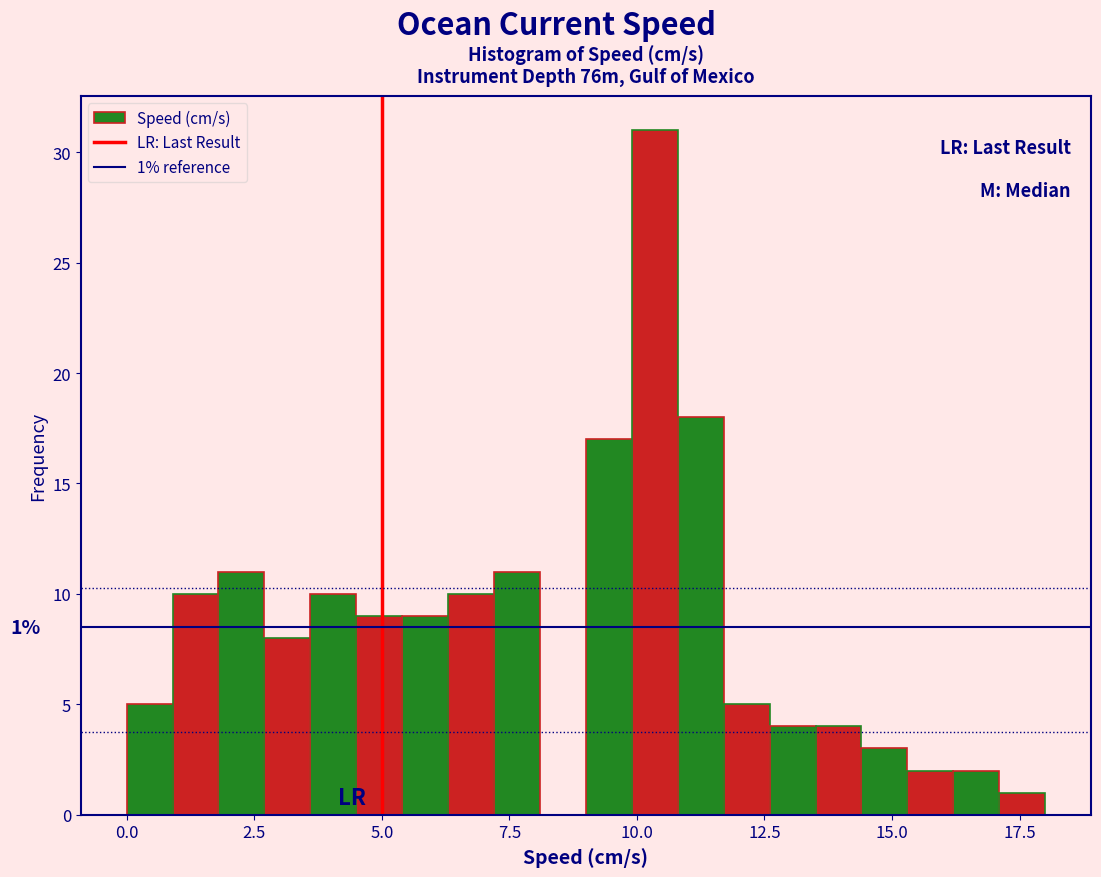

Around what value on the x-axis is the tallest bar? Give the approximate position of its centre, as read against the axis.

10.5